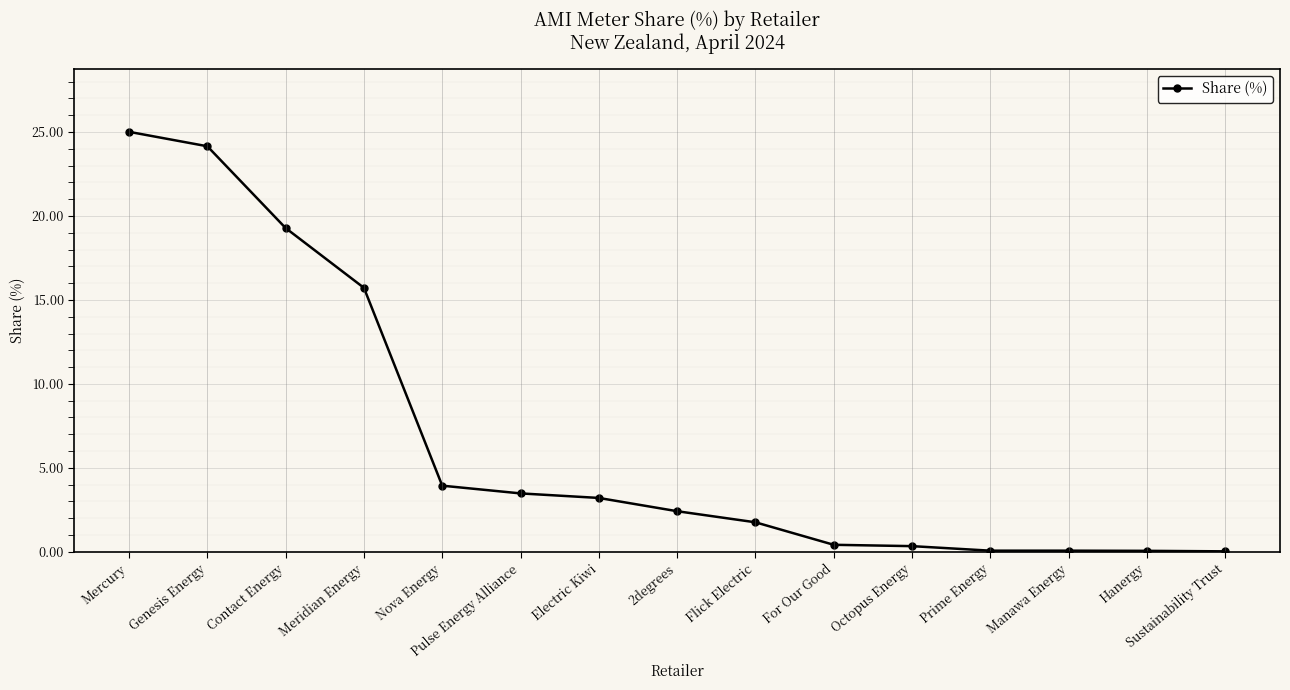

How many values exceed 2?

8